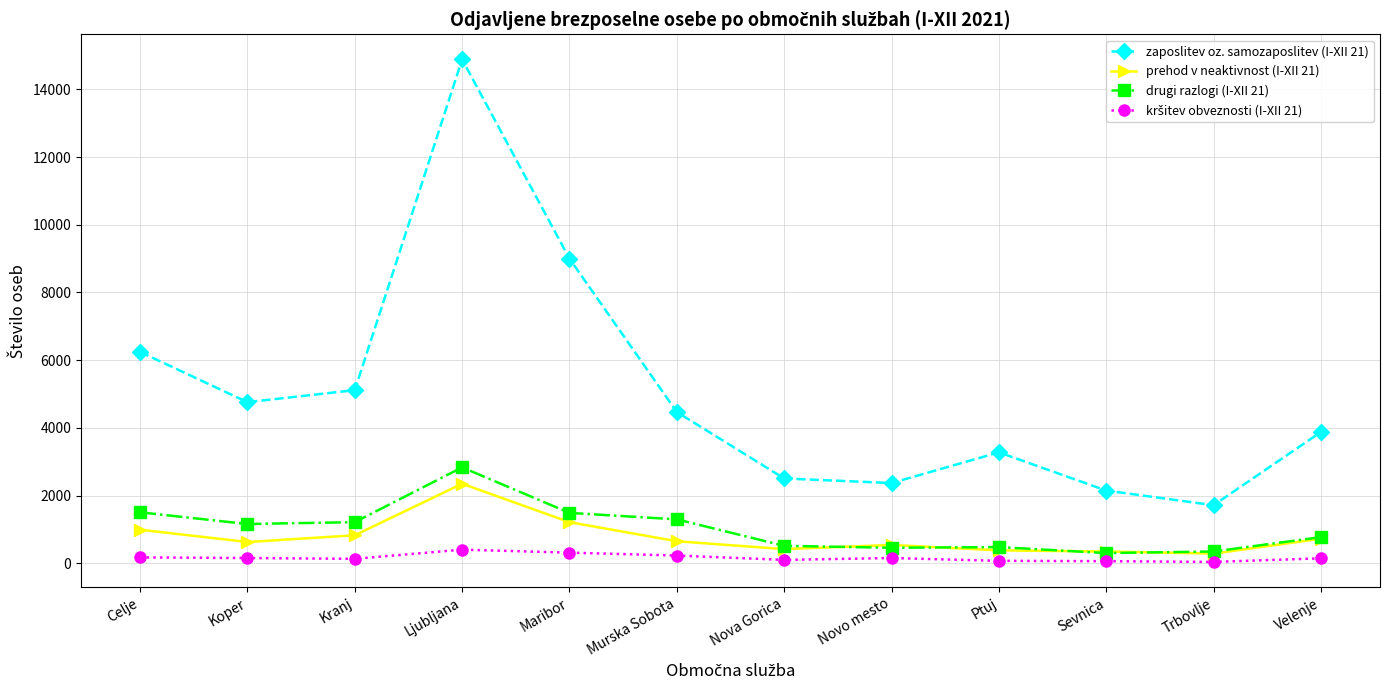

Which series has the largest total across all categories?

zaposlitev oz. samozaposlitev (I-XII 21)